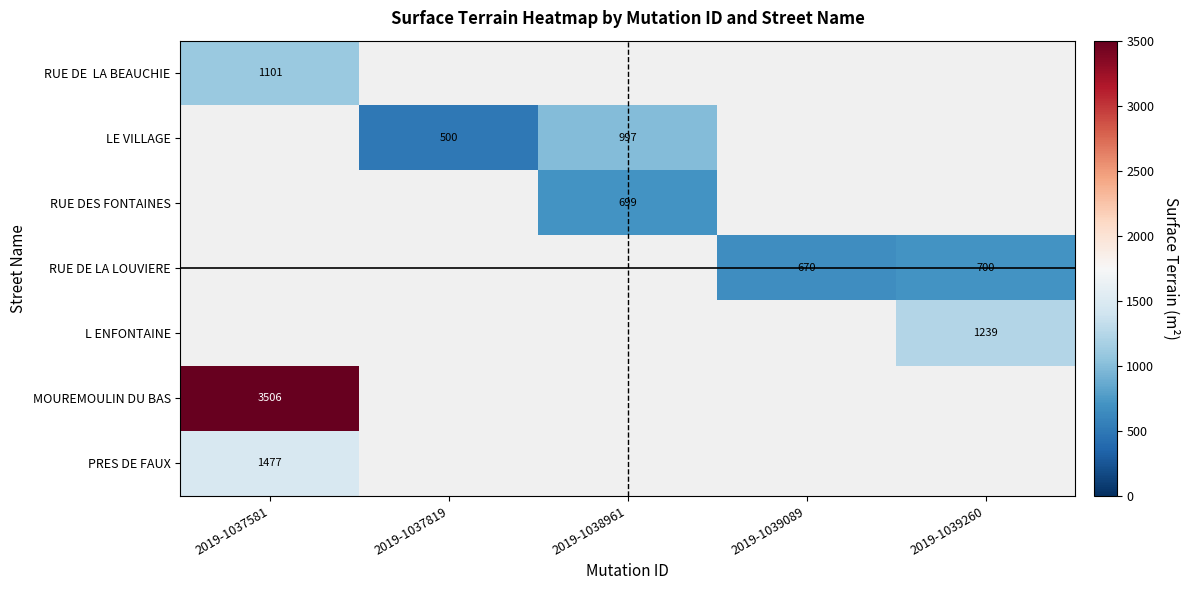

At how many categories does at least one series exceed 1829?

1